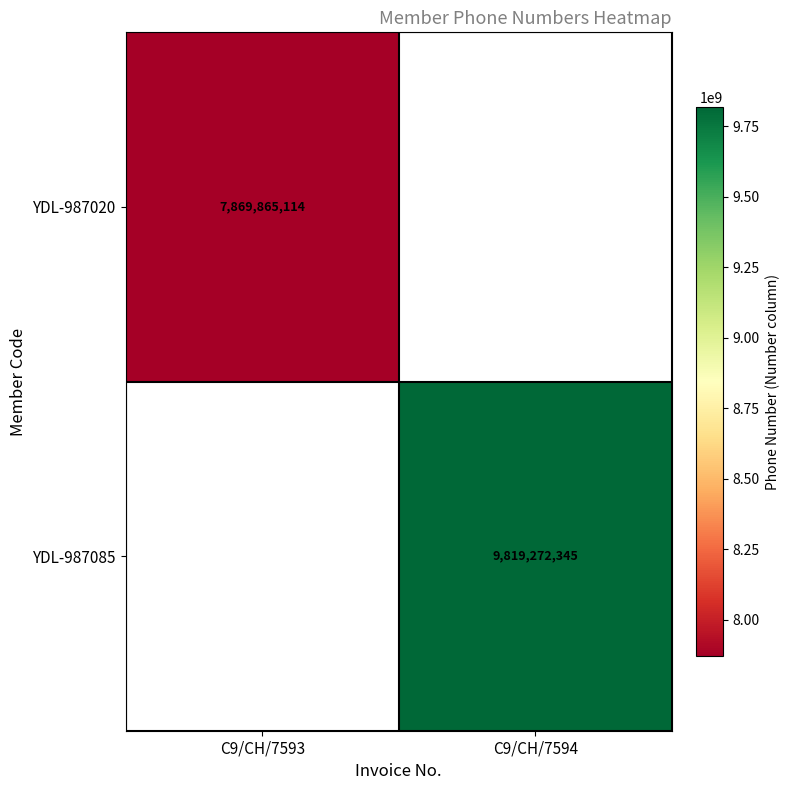

The value of YDL-987085 at C9/CH/7594 is 4736166628. True or false?

False